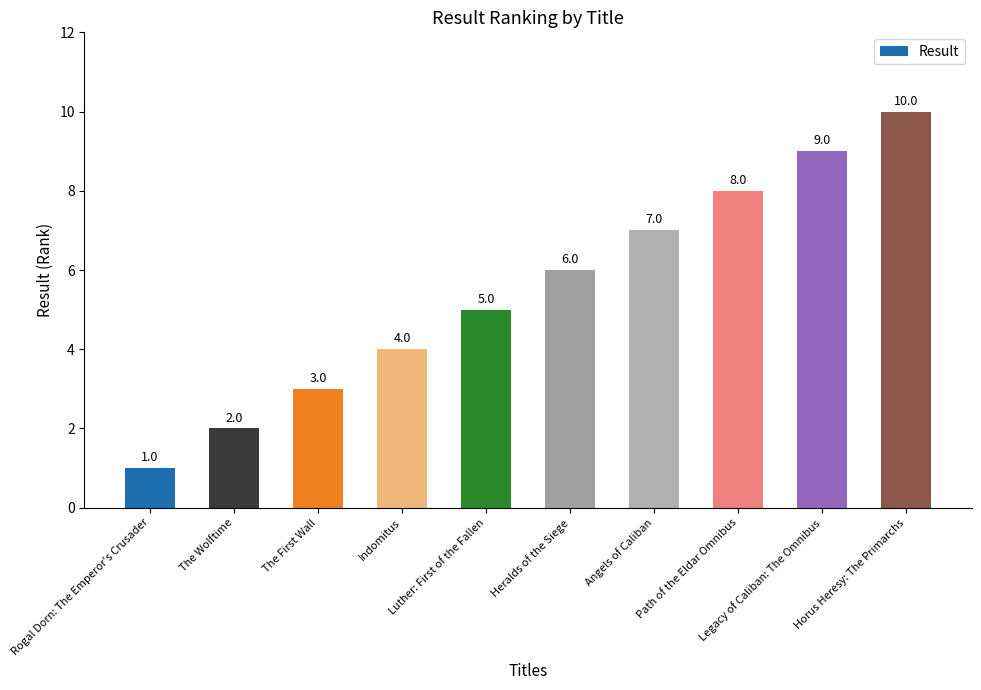

How many values are between 3 and 8?

6